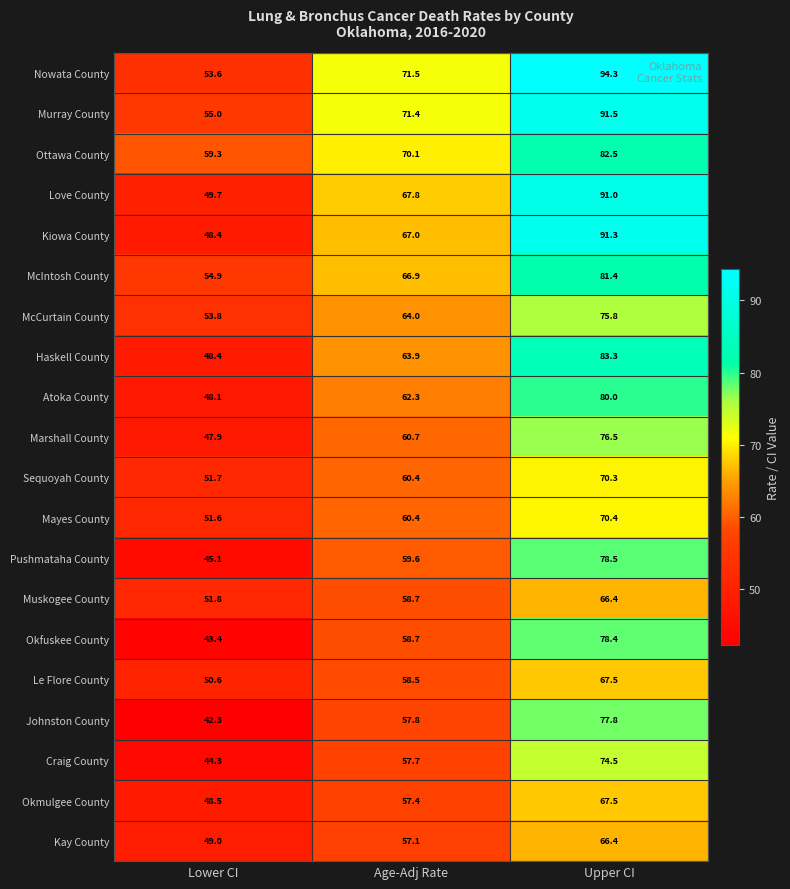

Where is Atoka County nearest to the value 64?

Age-Adj Rate